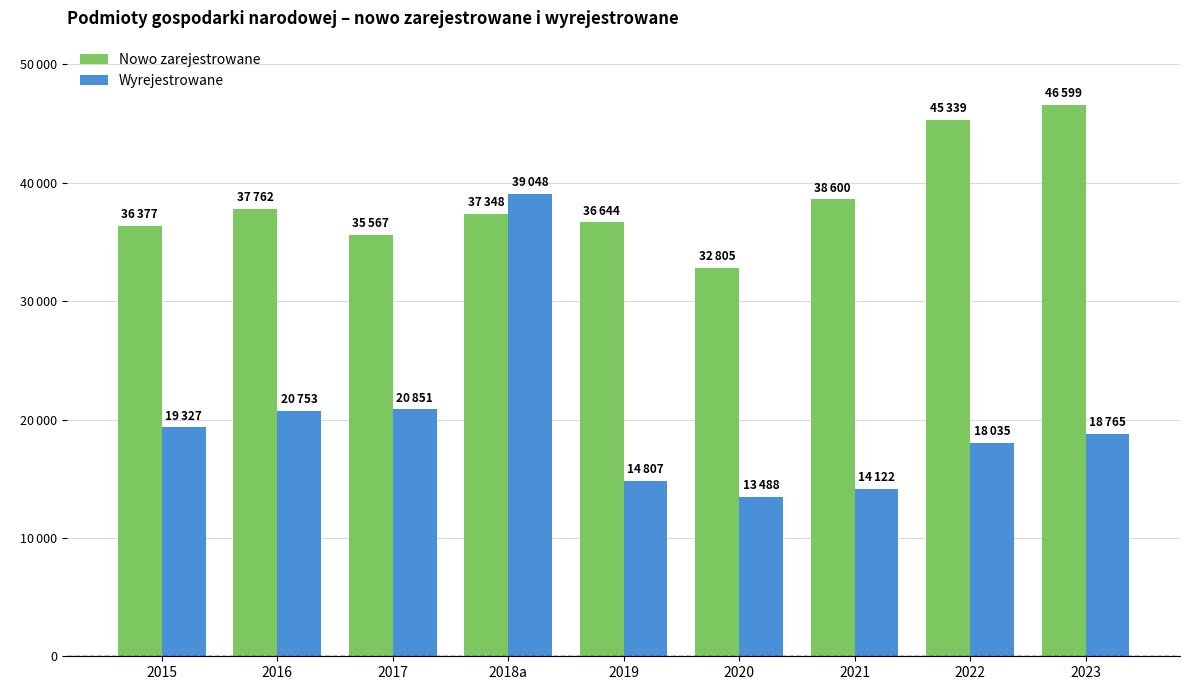

What are all the series names shown in the legend?

Nowo zarejestrowane, Wyrejestrowane